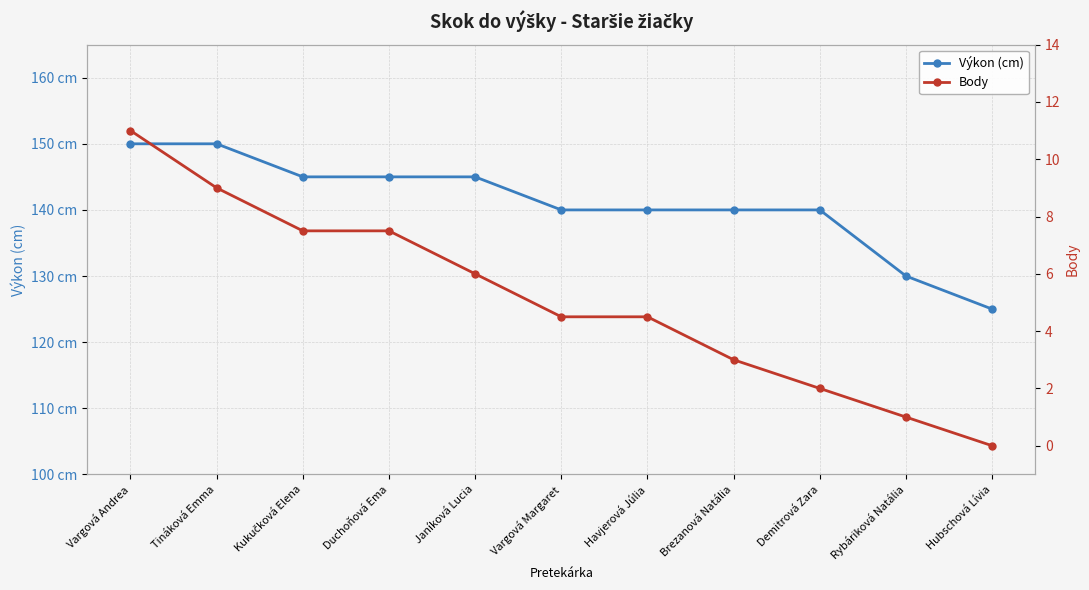

What is the label of the 2nd point from the right?

Rybáriková Natália